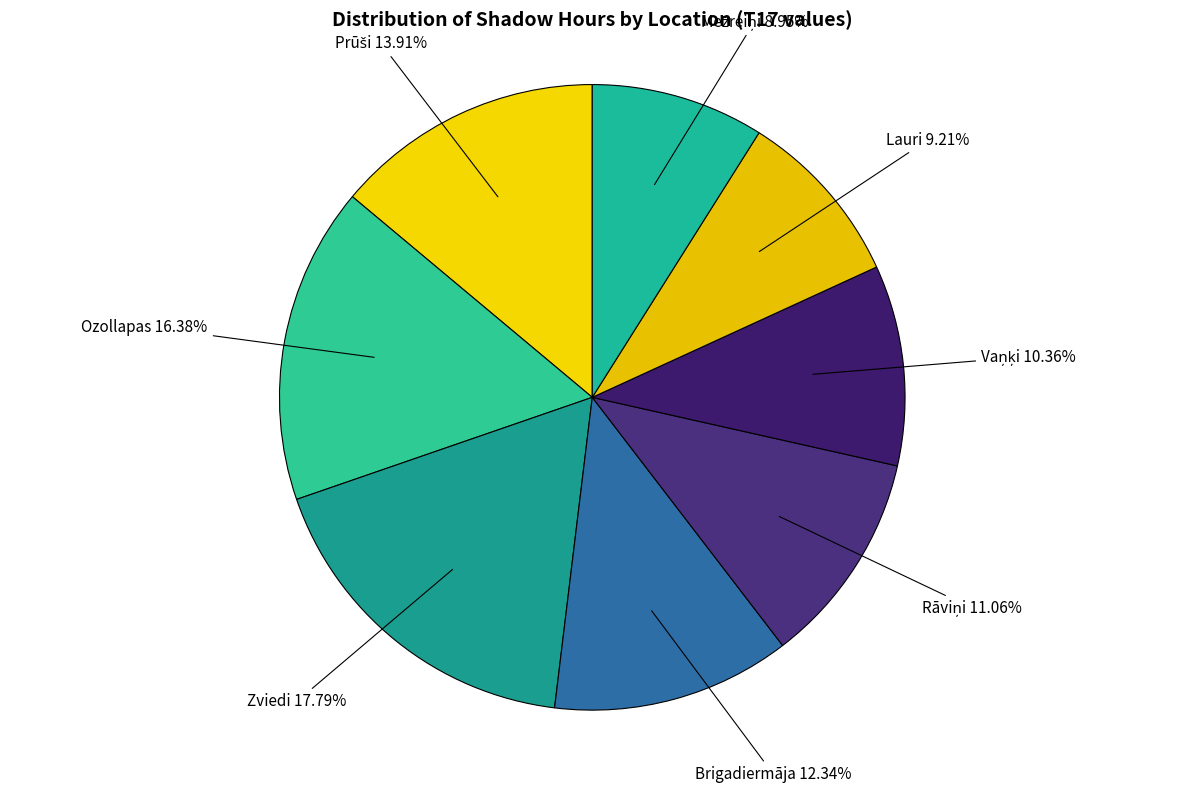

Which slice is the smallest?

Mežreiņi